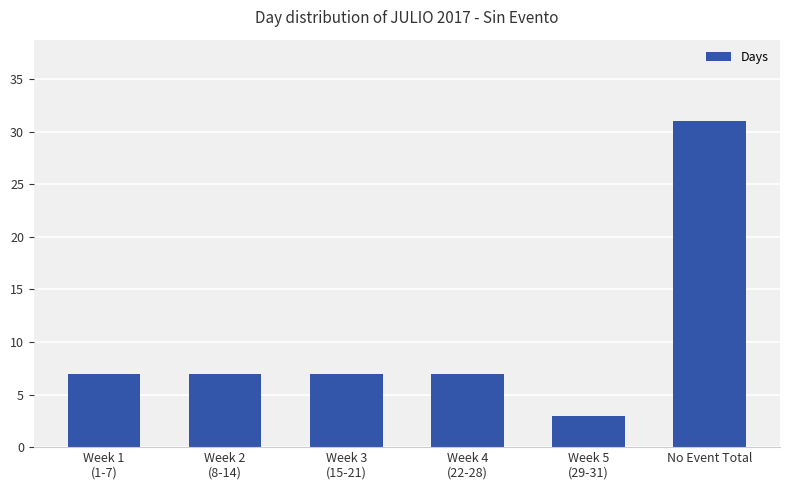

What is the value of the 4th bar from the left?

7